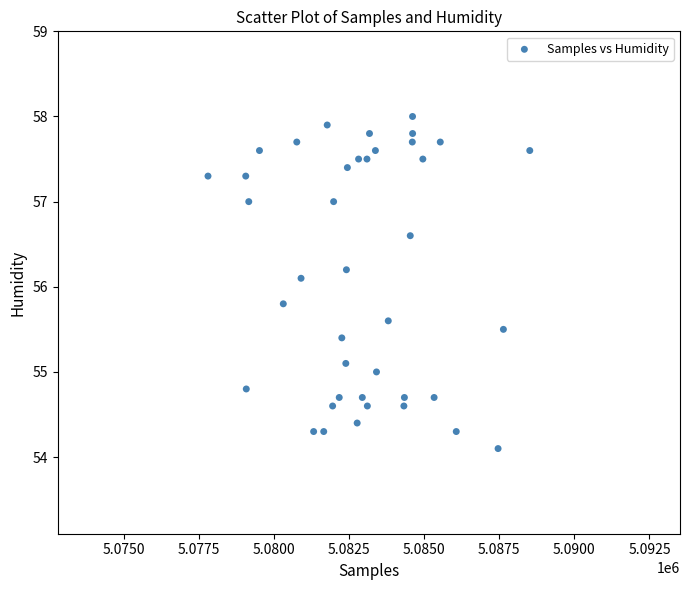

What is the range of Y values (max minus min)?

3.9